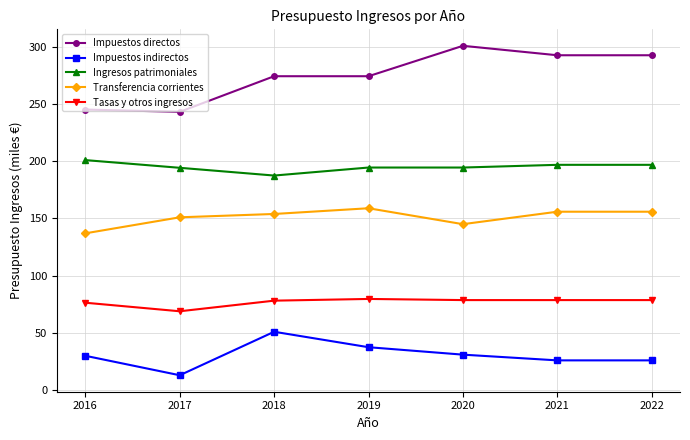

True or false: Transferencia corrientes and Impuestos indirectos cross at least once.

False